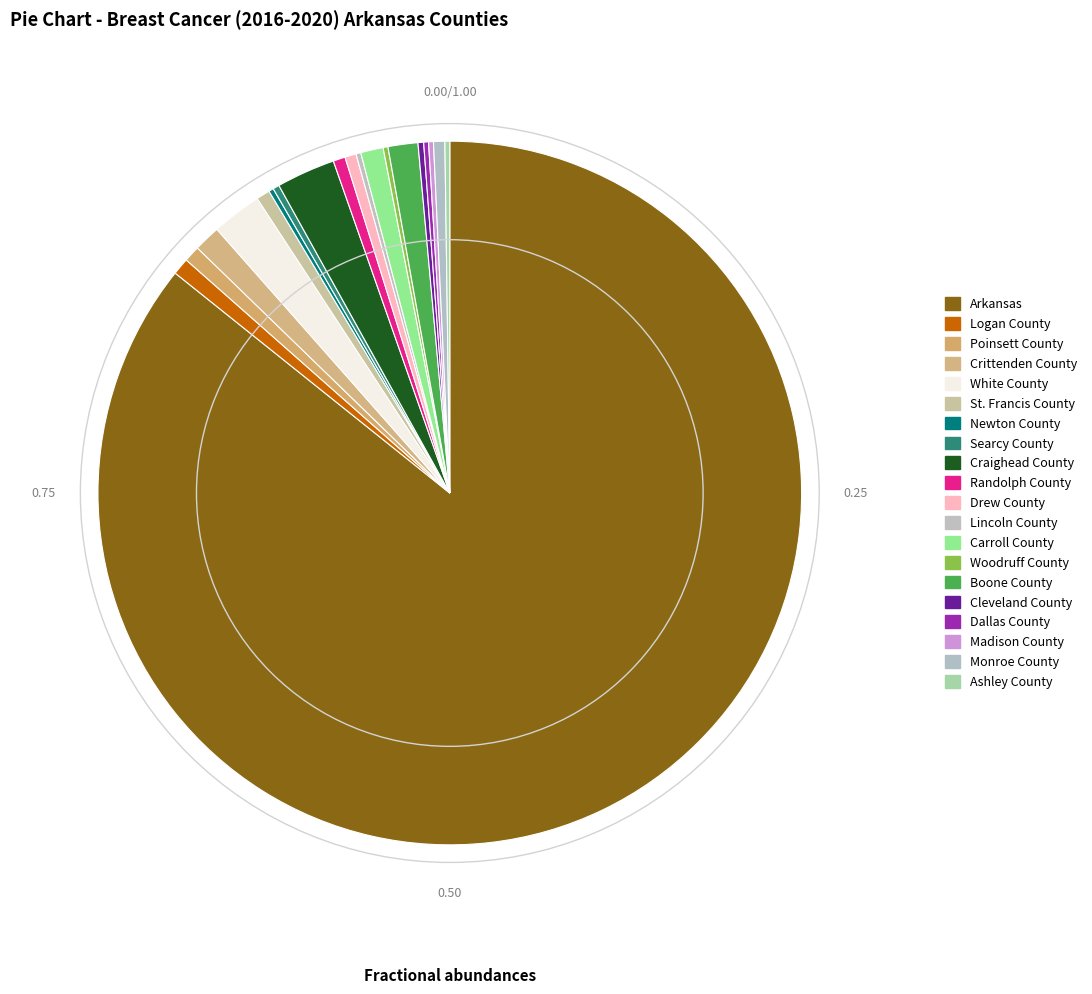

Combined, what portion of the pie is Monroe County and Madison County?

0.7%